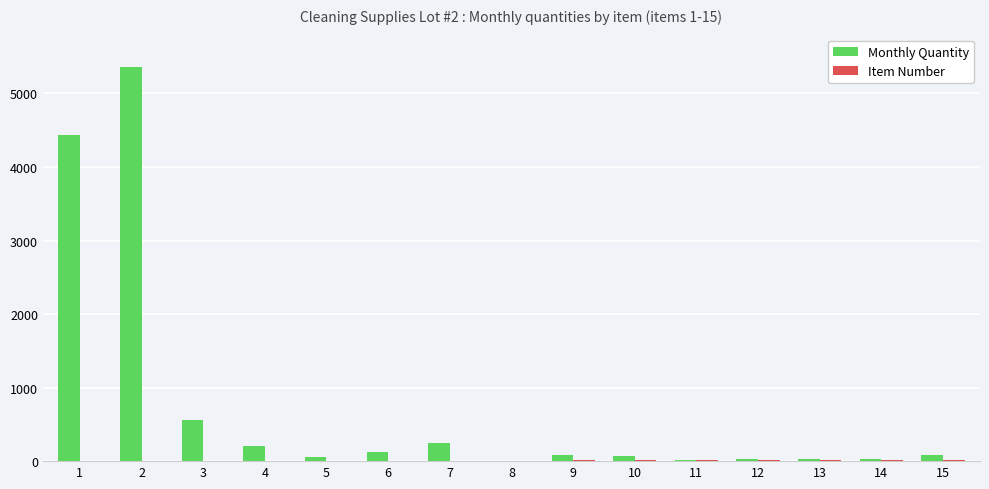

What is the maximum value shown in the chart?

5365